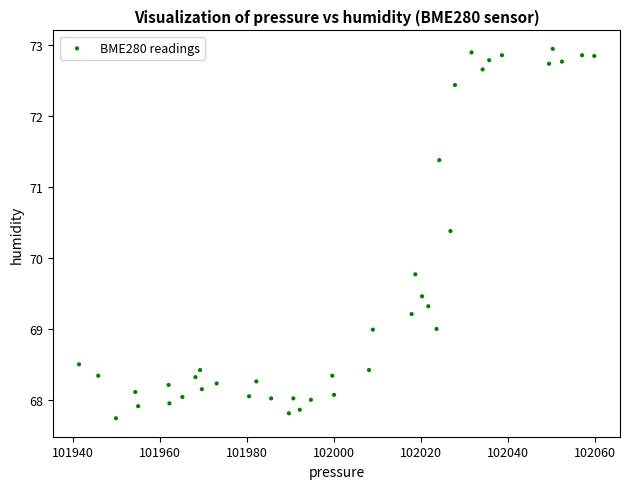

What is the range of Y values (max minus min)?

5.2